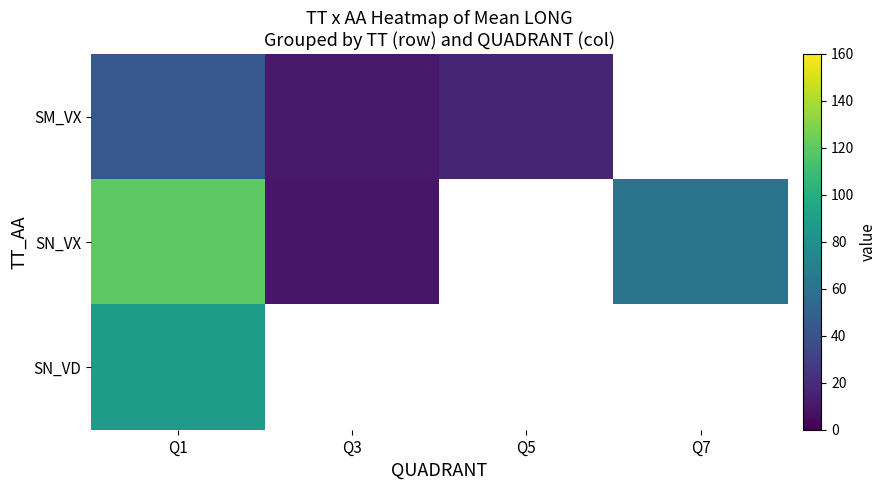

The value of SM_VX at Q3 is 19.5. True or false?

False